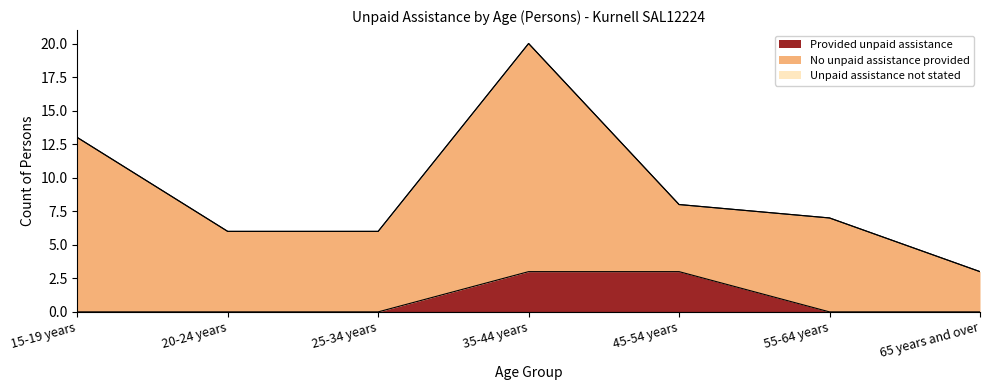

What is the label of the 7th point from the left?

65 years and over